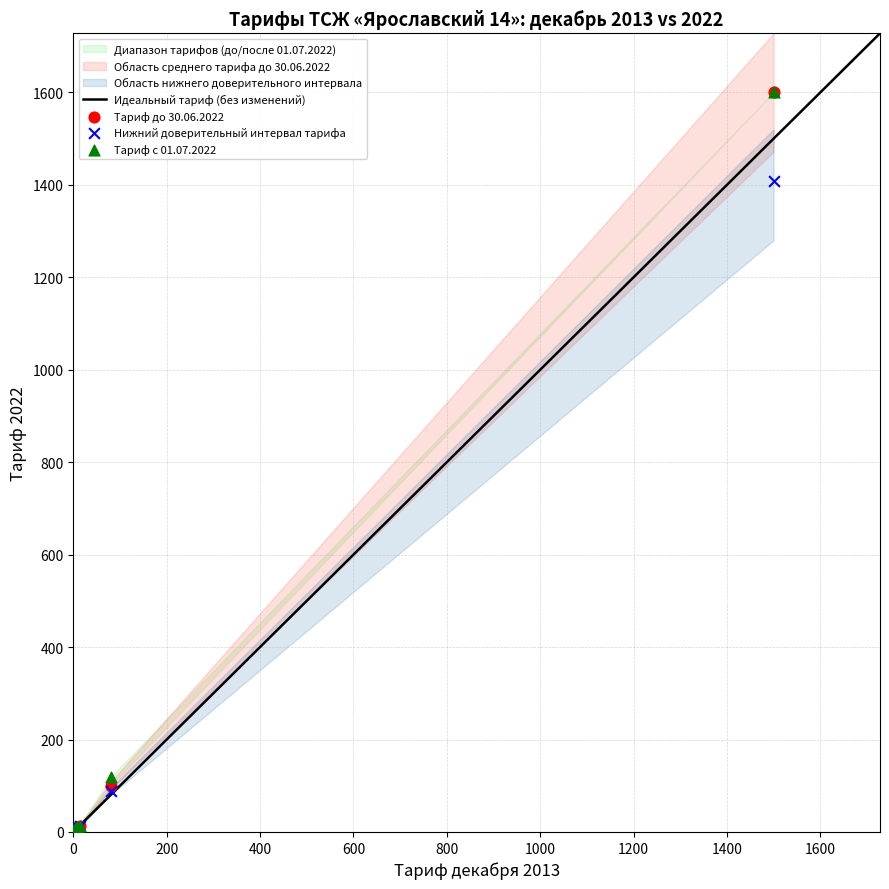

In the Нижний доверительный интервал тарифа series, what Y value is closest to 704?

88.0